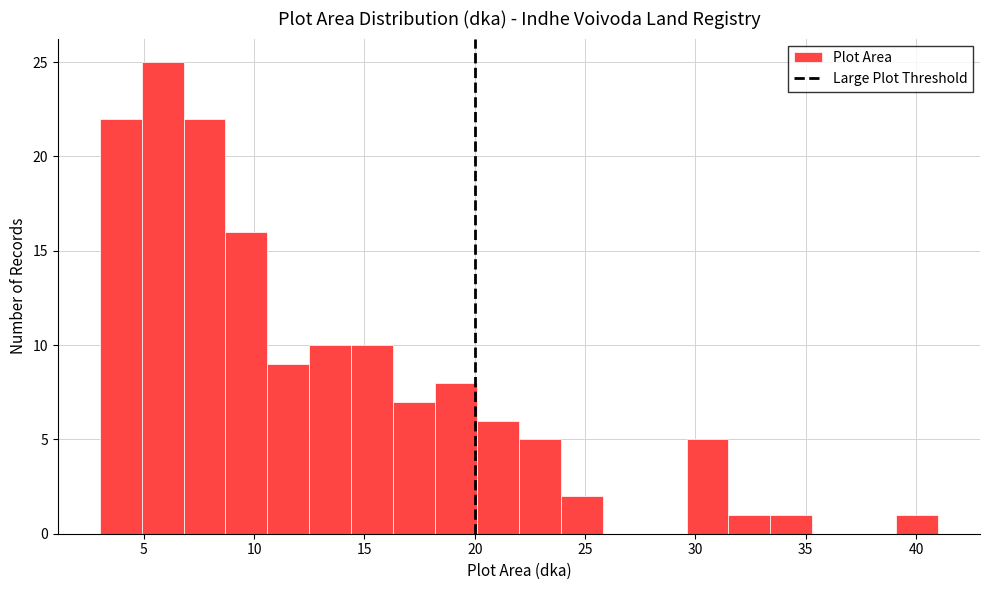

Around what value on the x-axis is the tallest bar? Give the approximate position of its centre, as read against the axis.

6.0